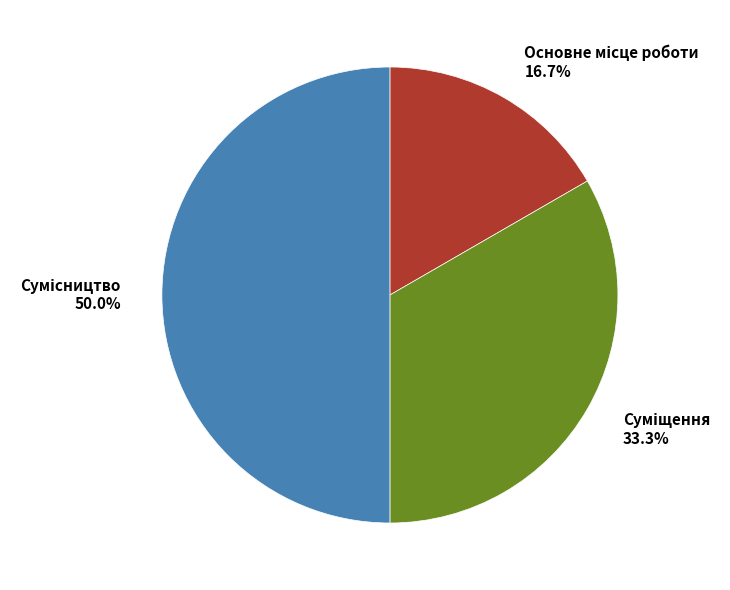

Count the number of slices in the pie.

3